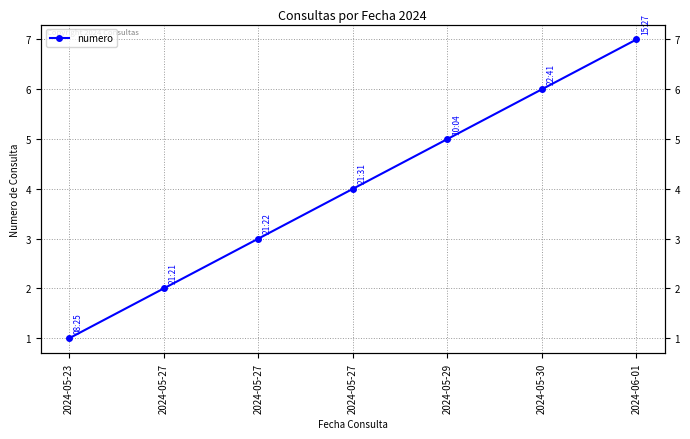

How many lines are shown in the chart?

1